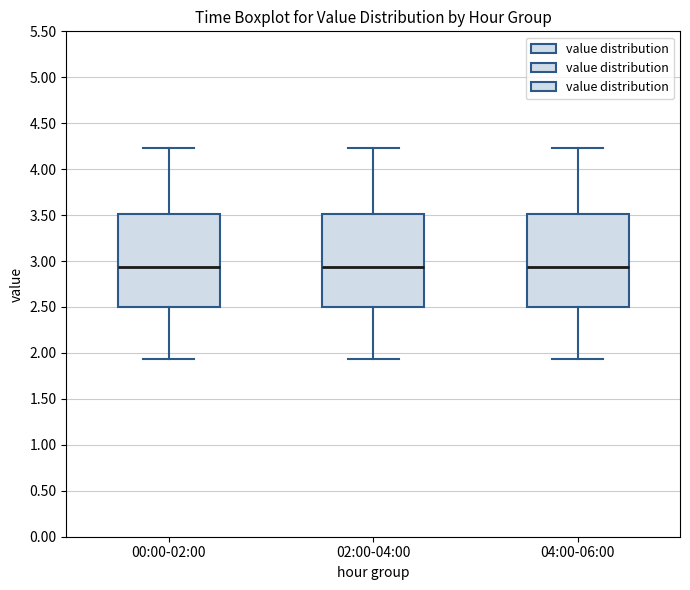

Reading left to right, read every box against the y-axis: the position of its median line, the range the box covers, and the ends of its whiskers. The values are not printed on the chart, so give them approximately, as read against the axis.

00:00-02:00: median 2.95, box 2.50 to 3.50, whiskers 1.95 to 4.25
02:00-04:00: median 2.95, box 2.50 to 3.50, whiskers 1.95 to 4.25
04:00-06:00: median 2.95, box 2.50 to 3.50, whiskers 1.95 to 4.25